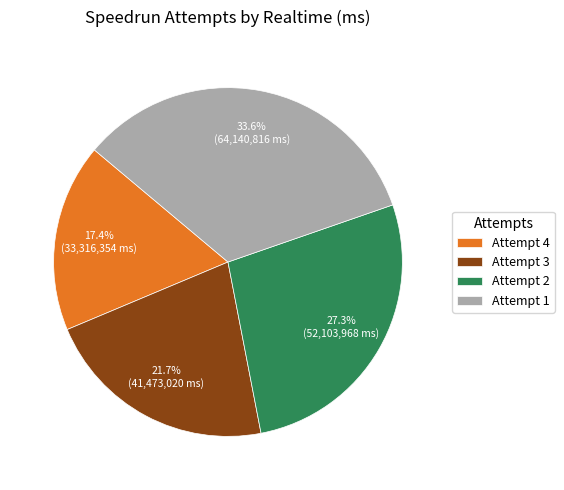

To the nearest percent, what is the difference between the largest and smallest slice percentages?

16%